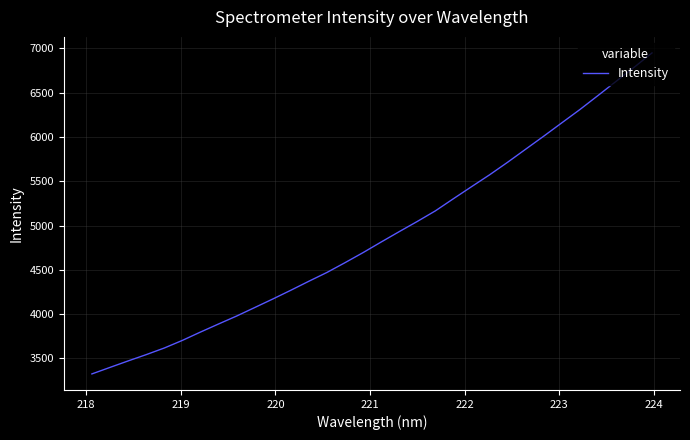

What is the difference between the maximum and minimum values?

3623.6